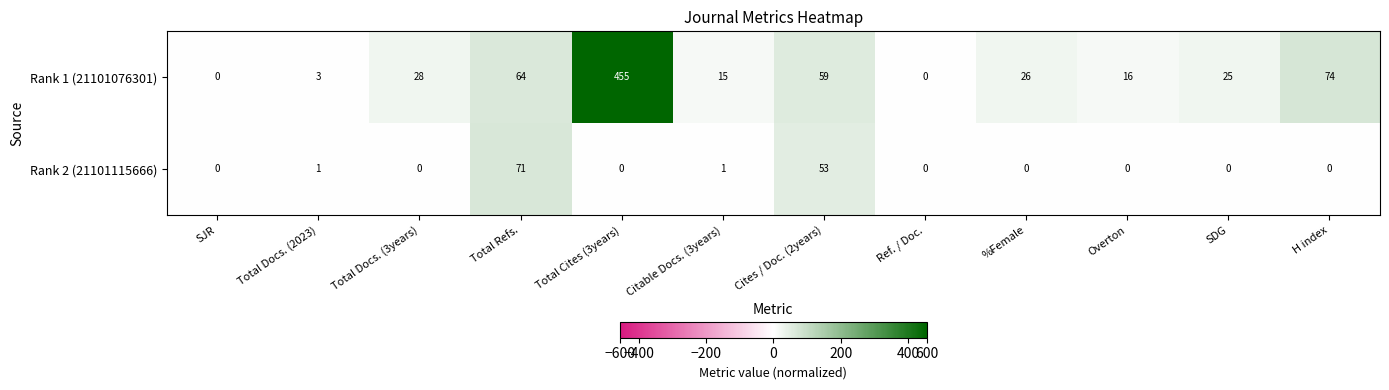

Is it true that Rank 2 (21101115666) equals -47 at Ref. / Doc.?

False